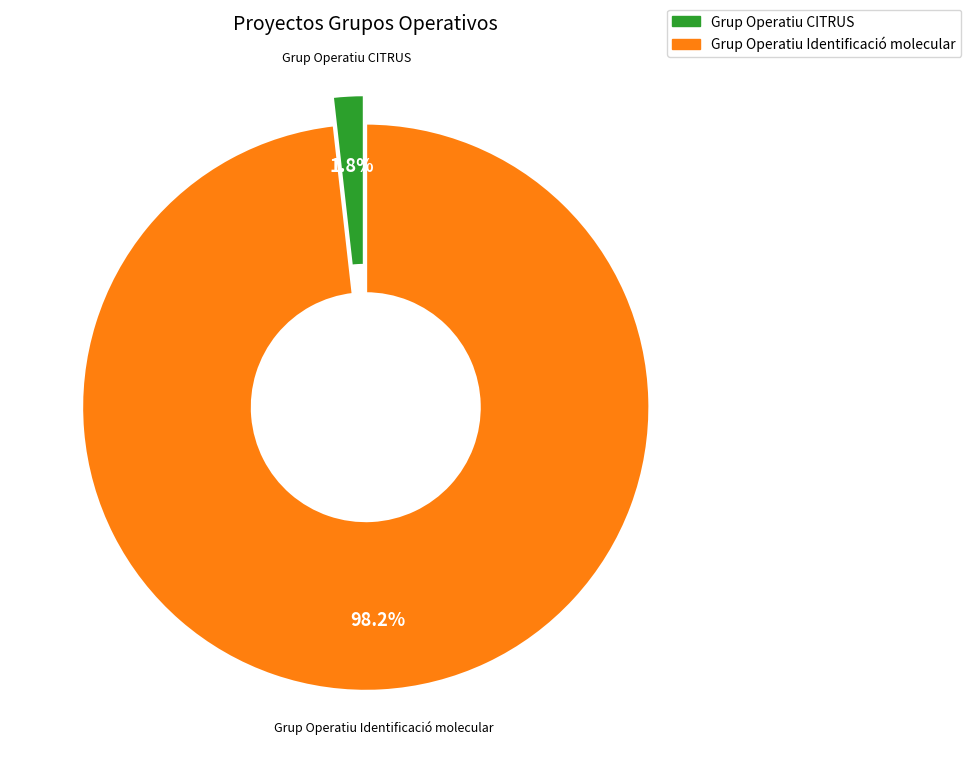

To the nearest percent, what portion does Grup Operatiu Identificació molecular represent?

98%